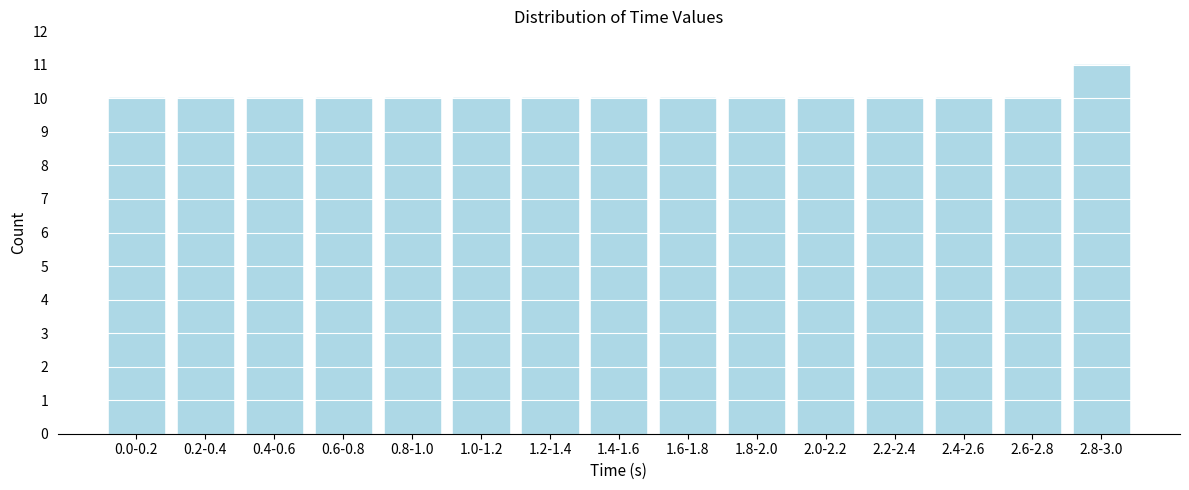

Reading left to right, transcribe all the data shown in this chart.

0.0-0.2=10	0.2-0.4=10	0.4-0.6=10	0.6-0.8=10	0.8-1.0=10	1.0-1.2=10	1.2-1.4=10	1.4-1.6=10	1.6-1.8=10	1.8-2.0=10	2.0-2.2=10	2.2-2.4=10	2.4-2.6=10	2.6-2.8=10	2.8-3.0=11